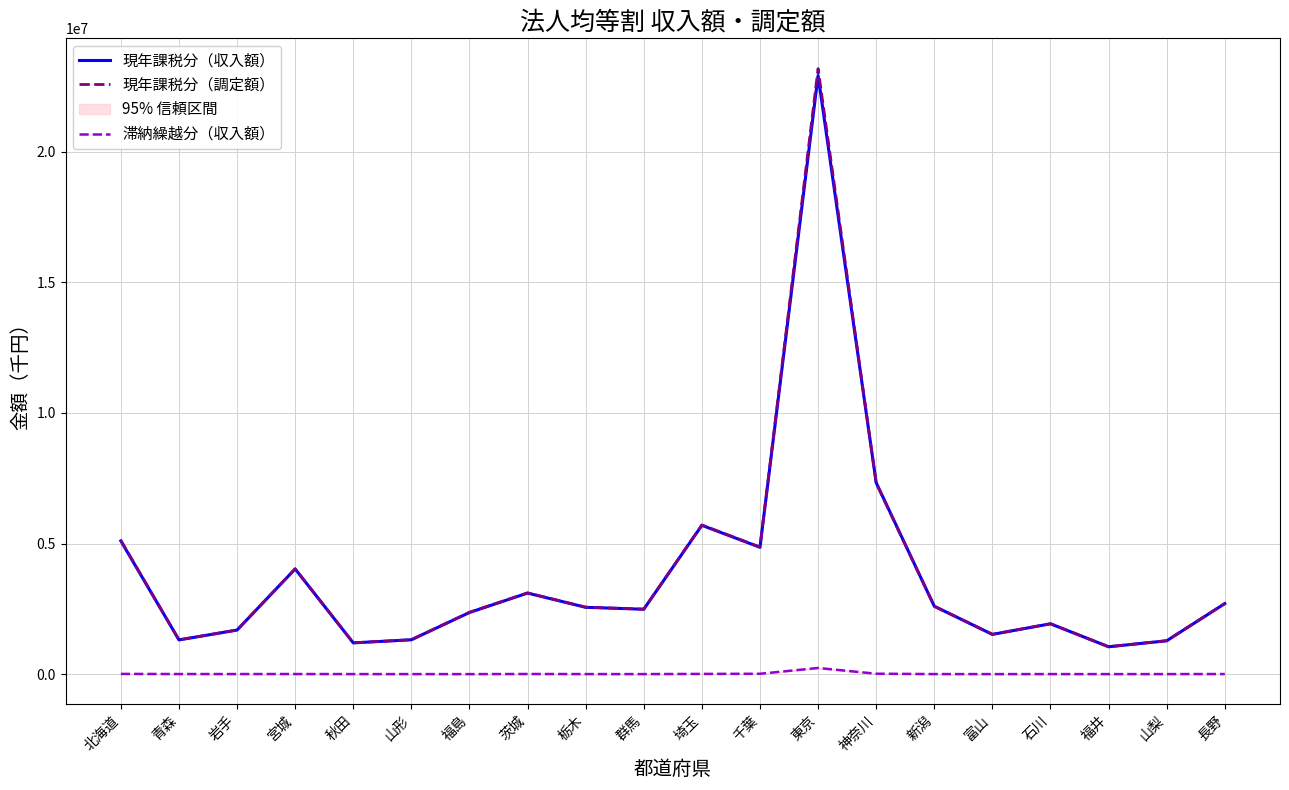

Where is 滞納繰越分（収入額） nearest to the value 118314?

神奈川